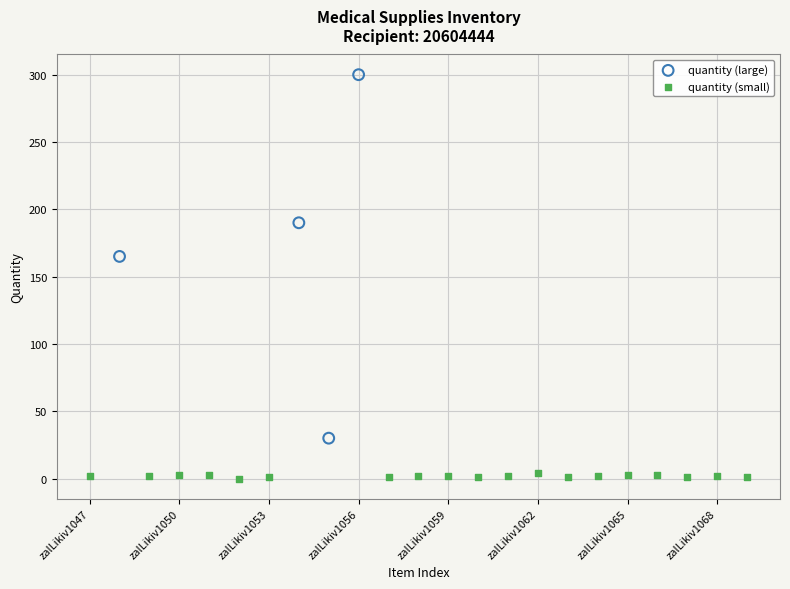

Which series contains the lowest Y value?

quantity (small)